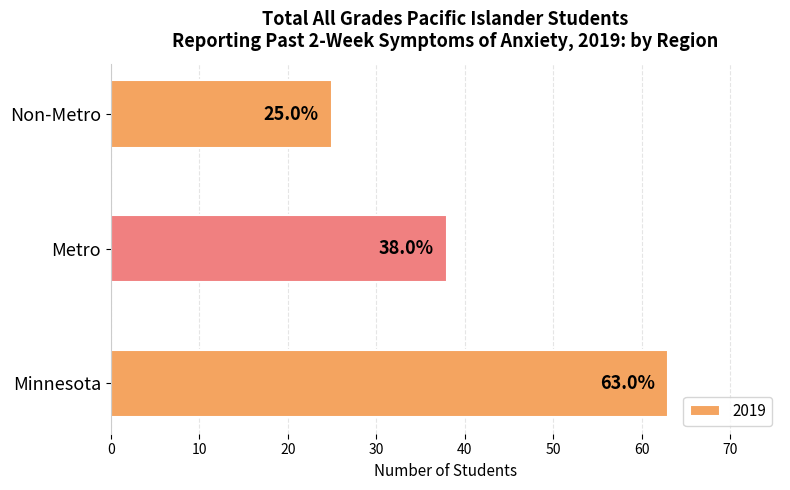

Is it true that the value at Minnesota is 37?

False